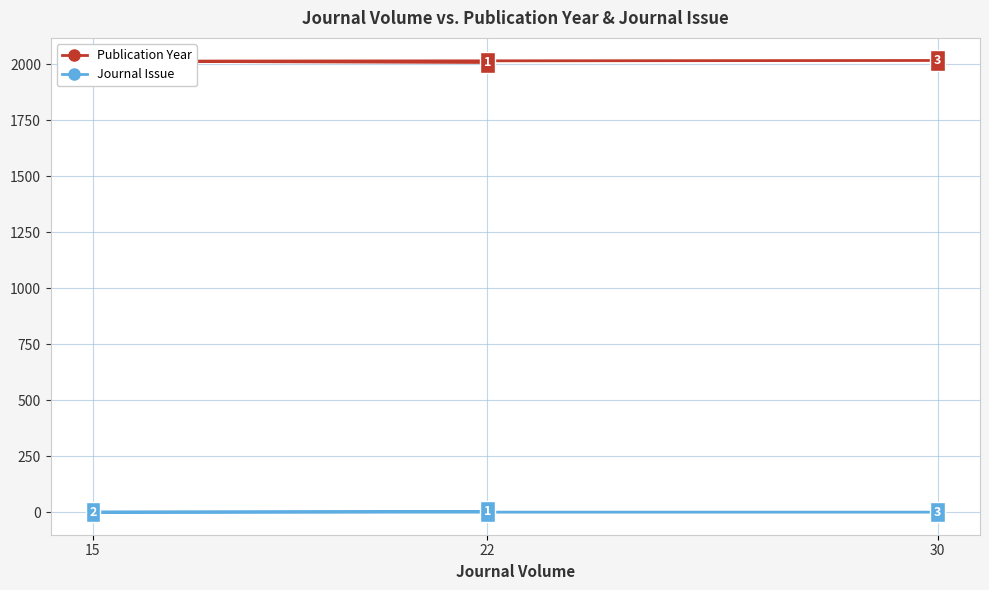

What is the greatest value displayed?

2016